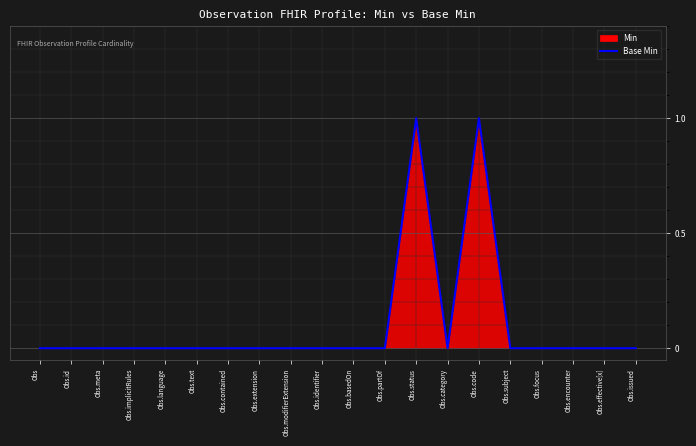

The value at Obs.partOf is 0. True or false?

True